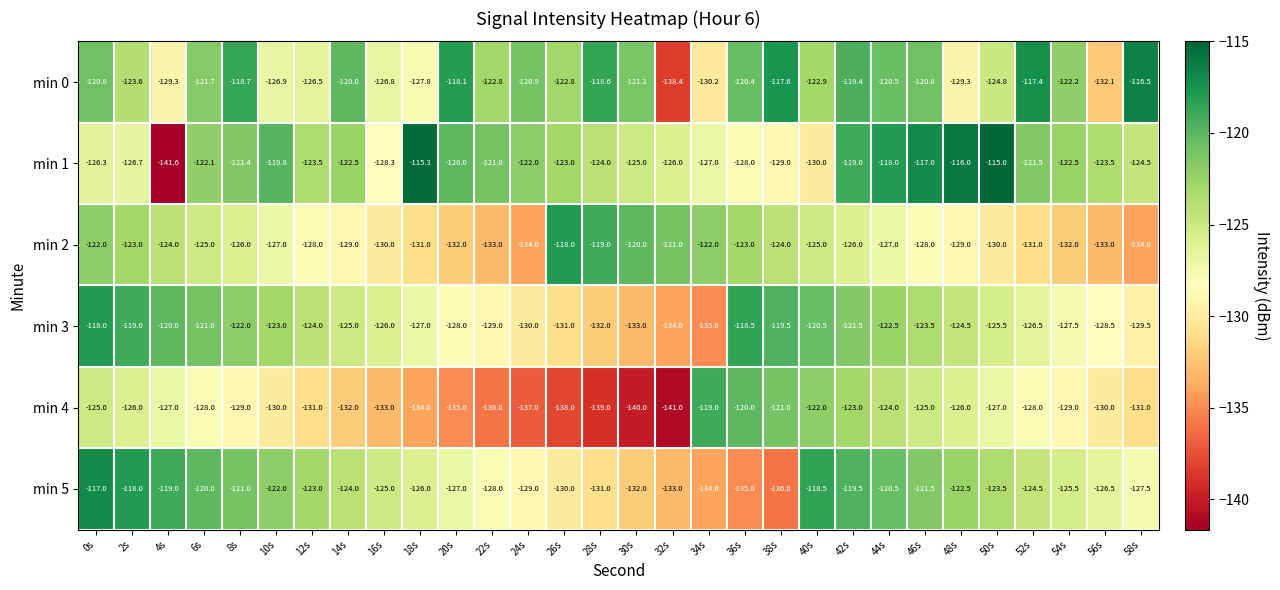

The value of min 1 at 18s is -173.3. True or false?

False